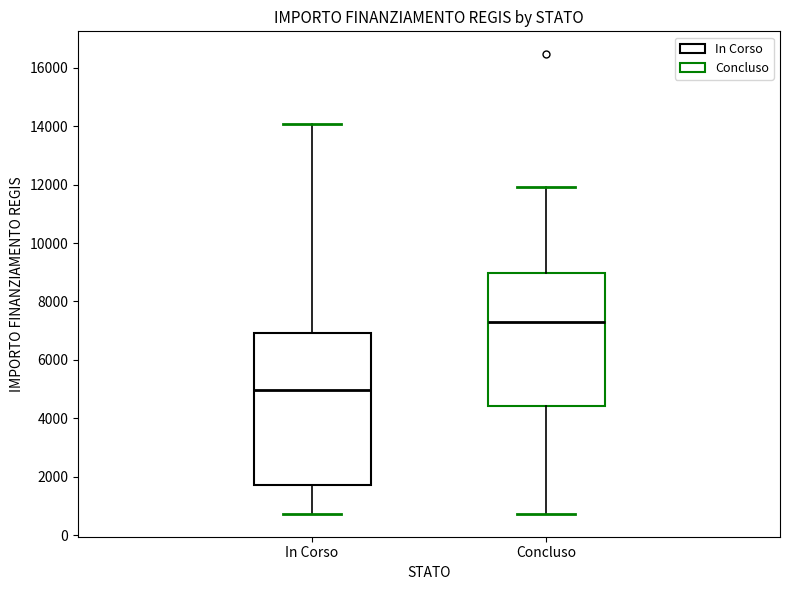

Reading left to right, transcribe this box plot: for each box, give where its median line is, the range the box spans, and where its two whiskers end, as read against the y-axis. The values are not printed on the chart, so give them approximately, as read against the axis.

In Corso: median 5000, box 1800 to 7000, whiskers 800 to 14000
Concluso: median 7200, box 4400 to 9000, whiskers 800 to 12000